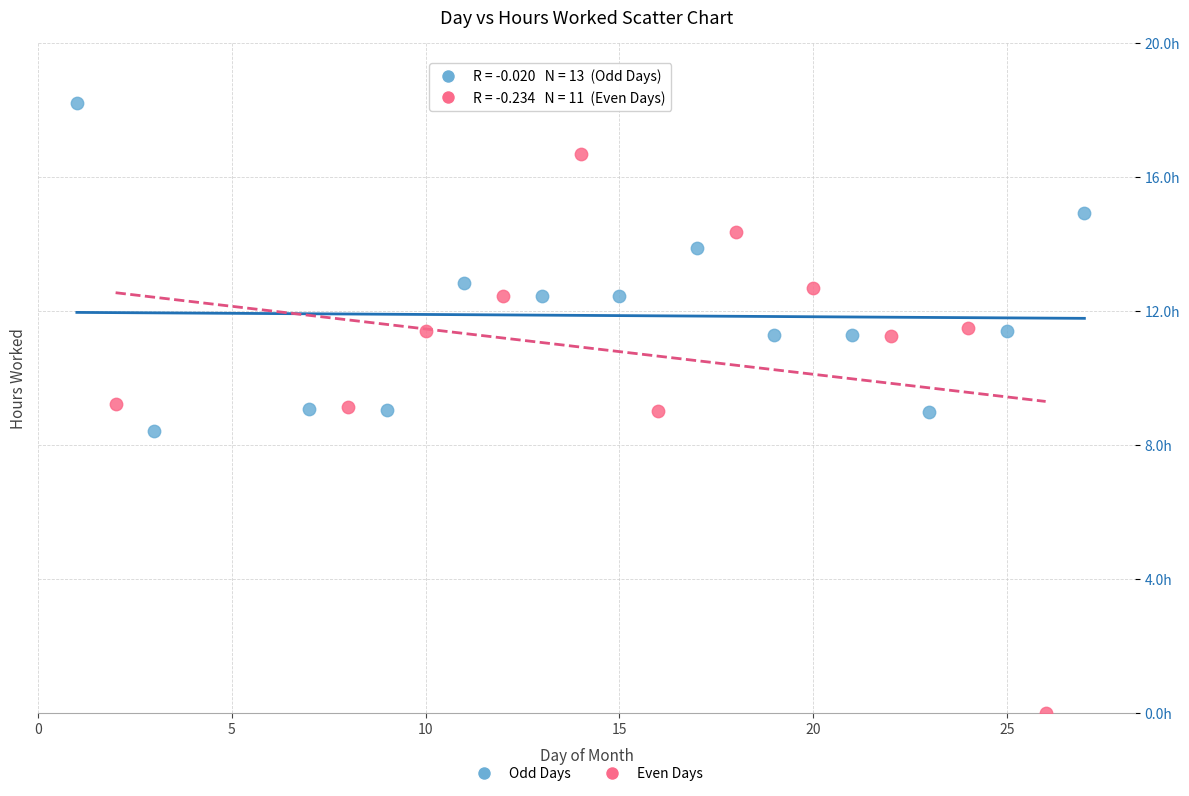

Which series contains the lowest Y value?

Even Days